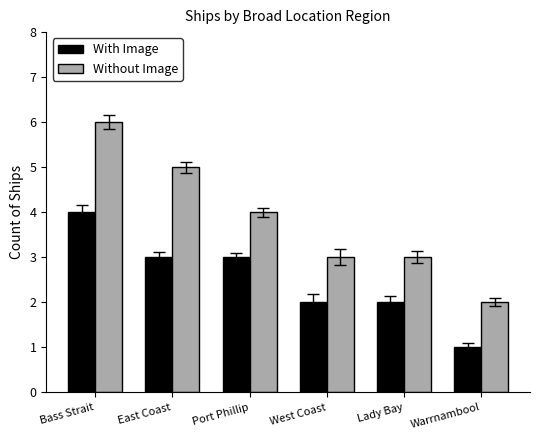

At which category is the sum across all series the highest?

Bass Strait